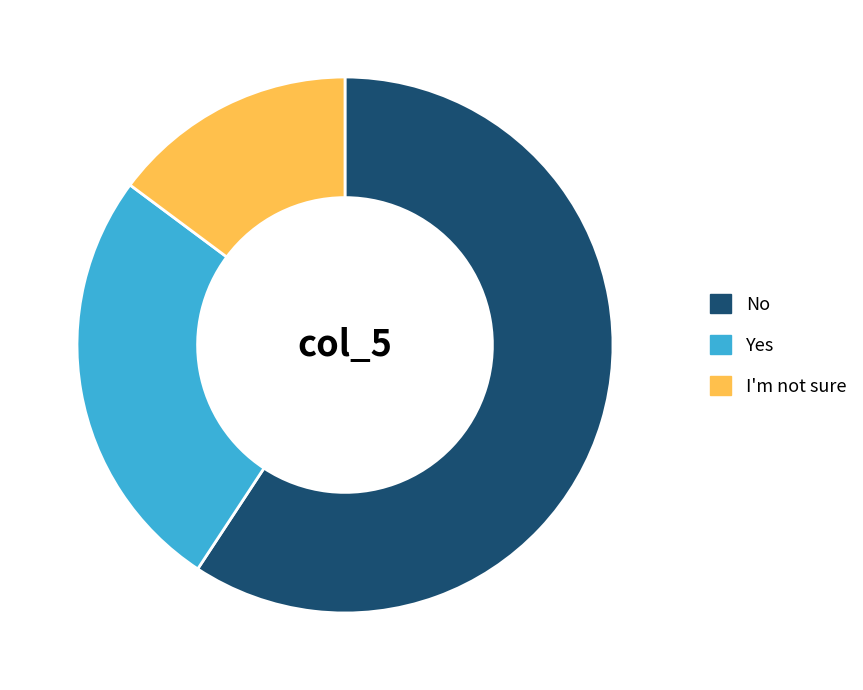

Rank the categories by value from highest to lowest.

No, Yes, I'm not sure